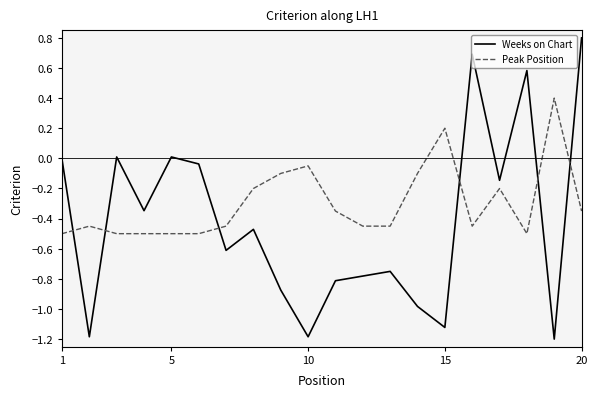

True or false: Peak Position and Weeks on Chart intersect in this chart.

True